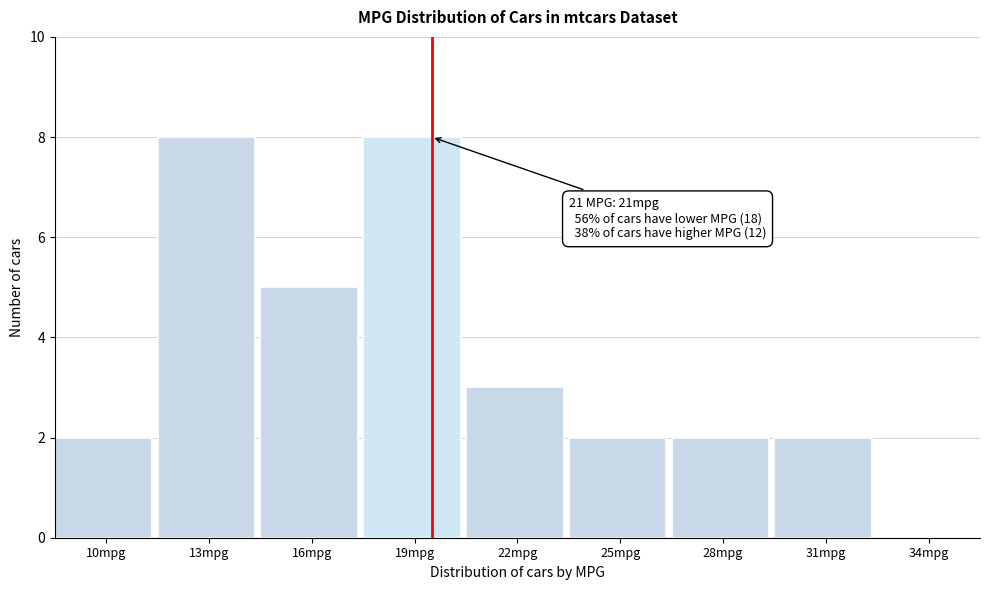

Reading left to right, transcribe all the data shown in this chart.

10mpg=2	13mpg=8	16mpg=5	19mpg=8	22mpg=3	25mpg=2	28mpg=2	31mpg=2	34mpg=0